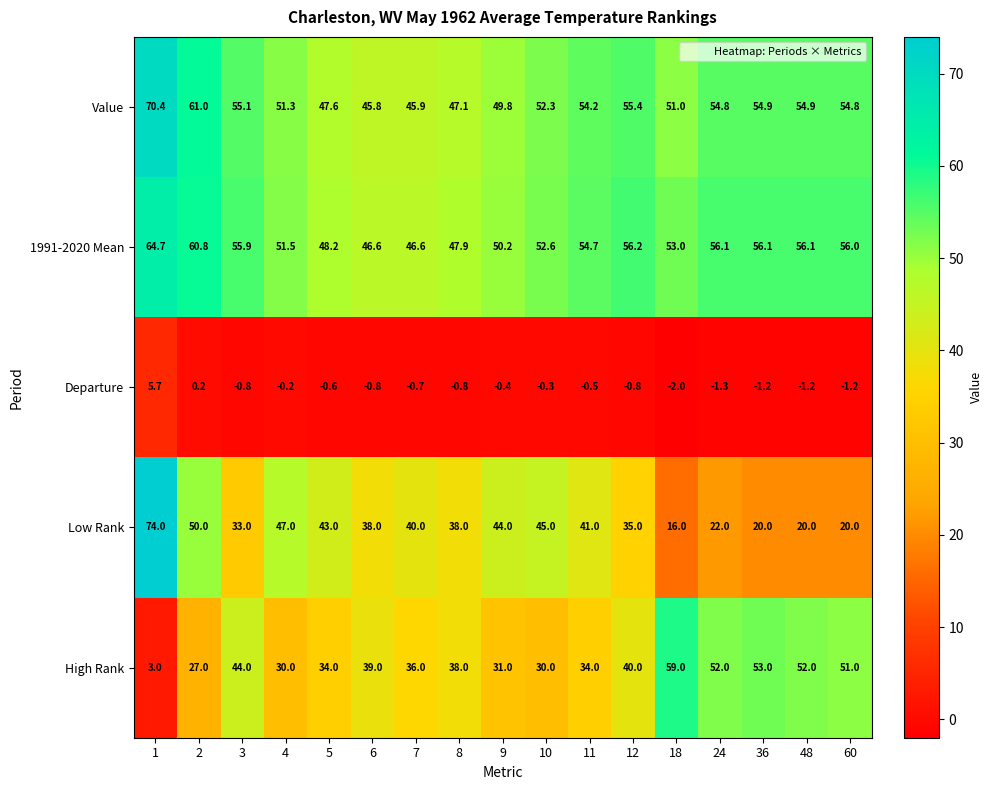

Where is 1991-2020 Mean nearest to the value 55?

11